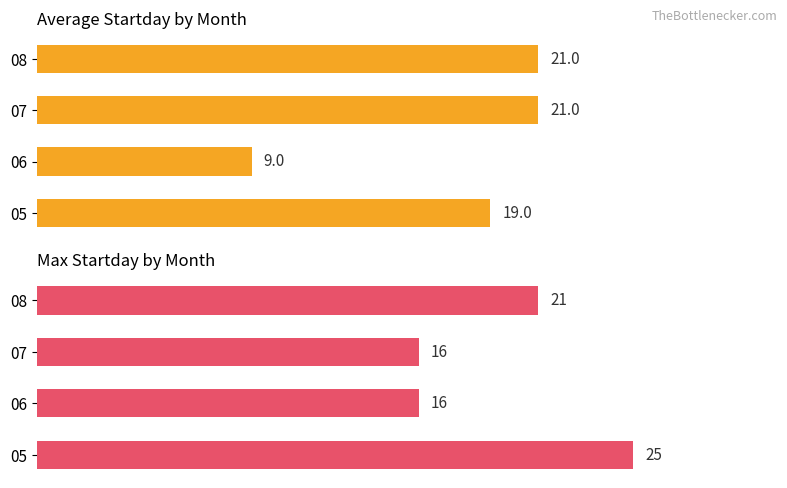

Rank the series at 08 from lowest to highest value.

Average Startday, Max Startday